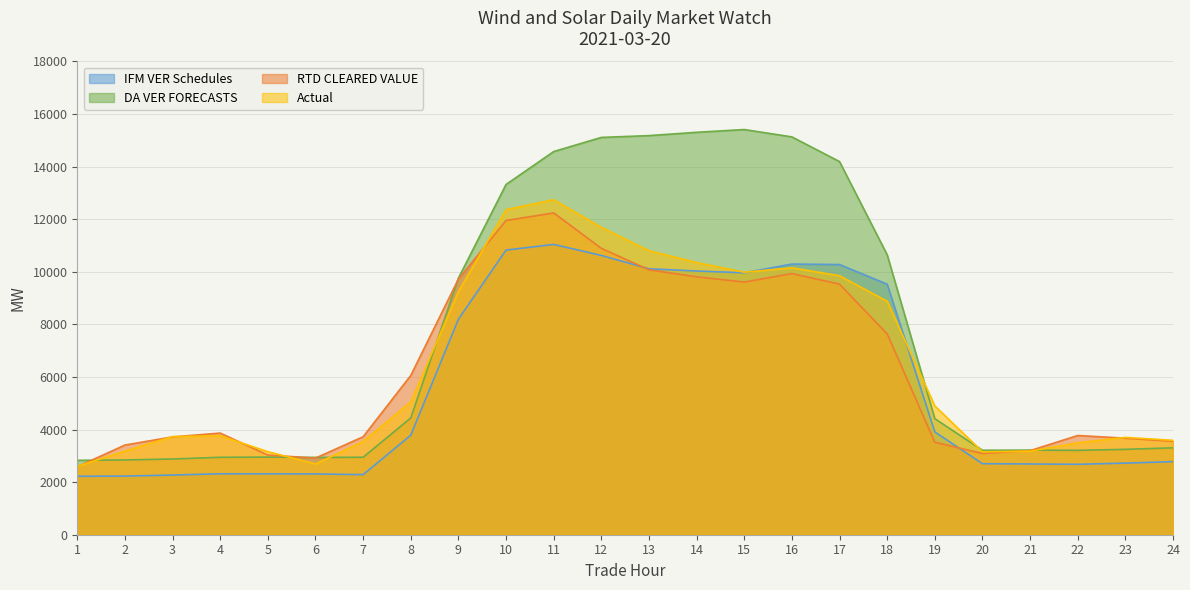

What is the difference between the Actual values at 5 and 10?

9205.3